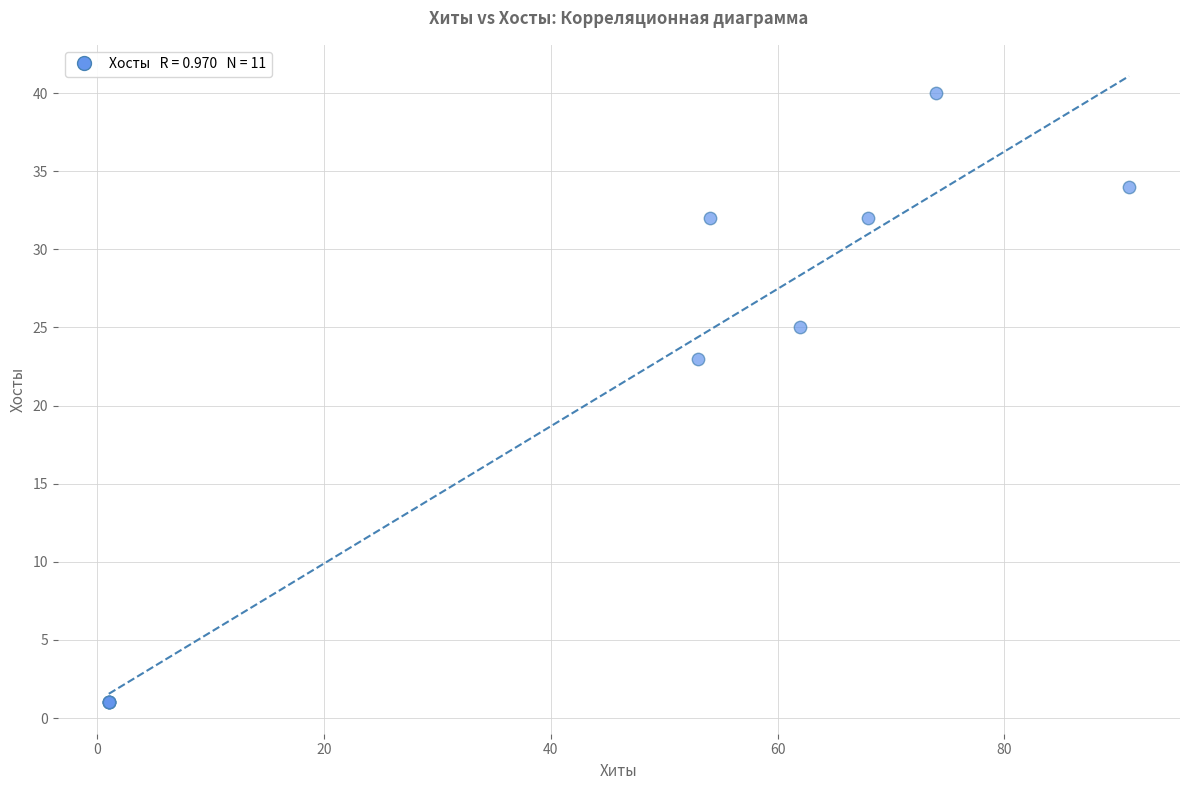

What Y value in the scatter plot is closest to 20?

23